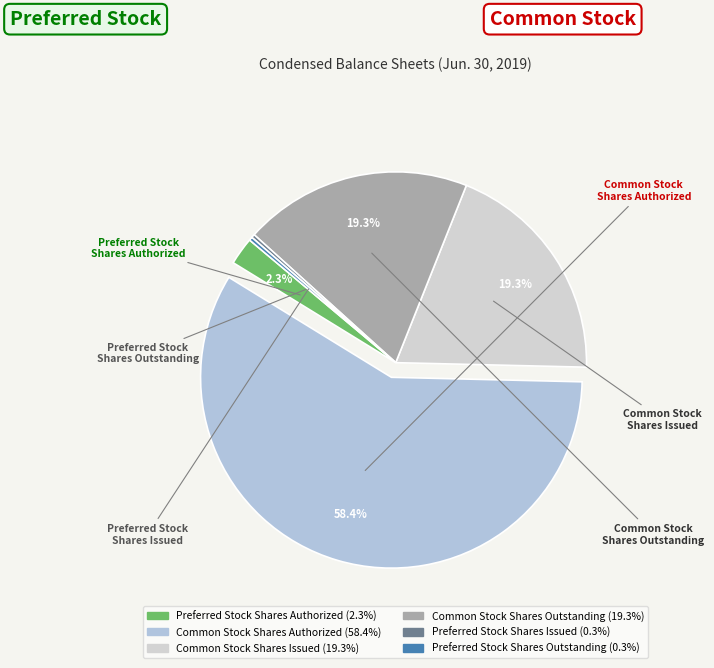

Which slice represents more than half of the pie?

Common Stock Shares Authorized